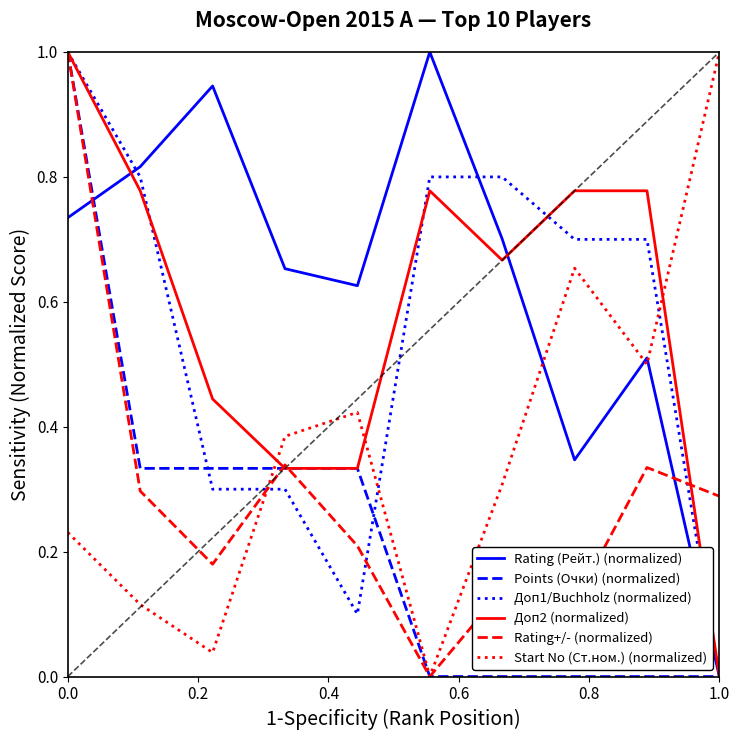

Which series has the largest total across all categories?

Rating (Рейт.) (normalized)